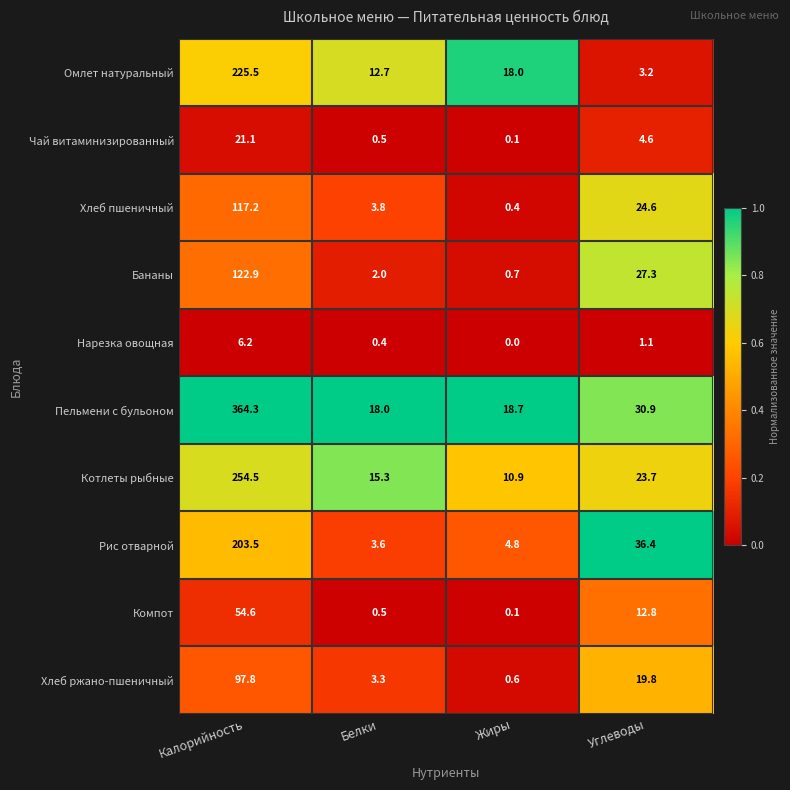

What is the sum of the Пельмени с бульоном values at Белки and Углеводы?

48.9